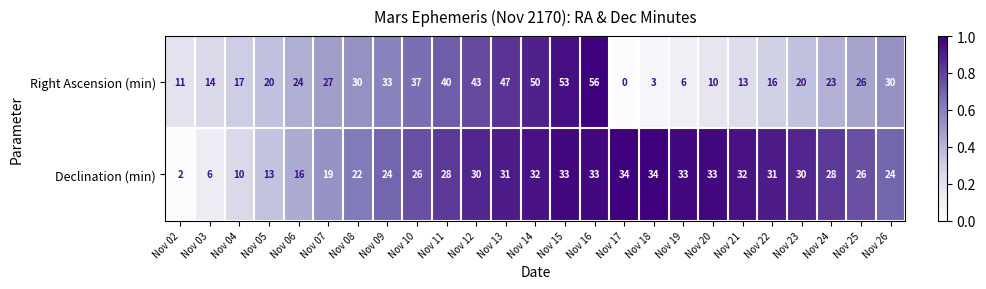

Is the value of Declination (min) at Nov 13 greater than the value of Right Ascension (min) at Nov 17?

Yes